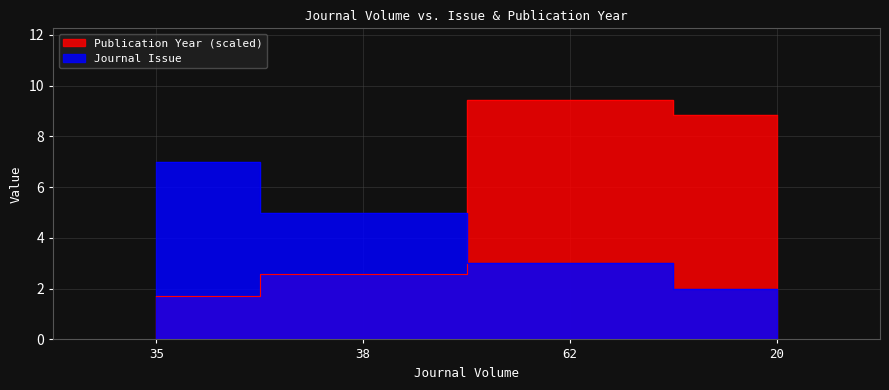

Where is Publication Year nearest to the value 5?

38